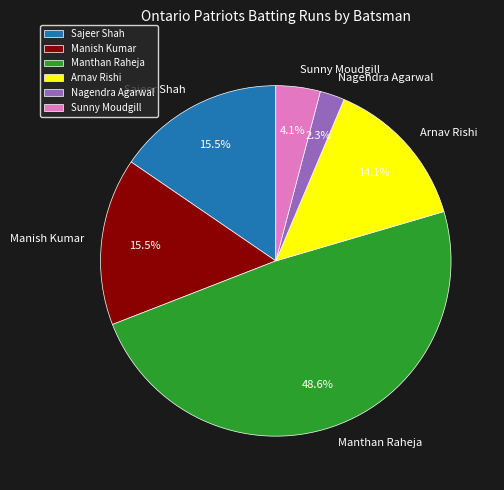

Which category has the biggest portion of the pie?

Manthan Raheja